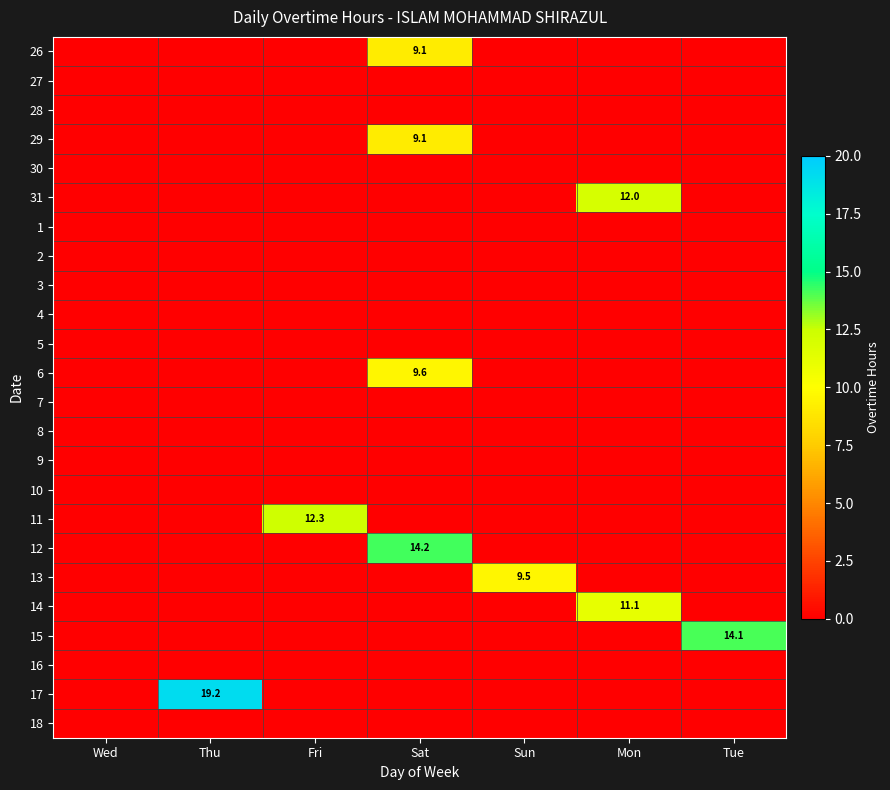

The 28 series shows 0.0 at Tue. True or false?

True